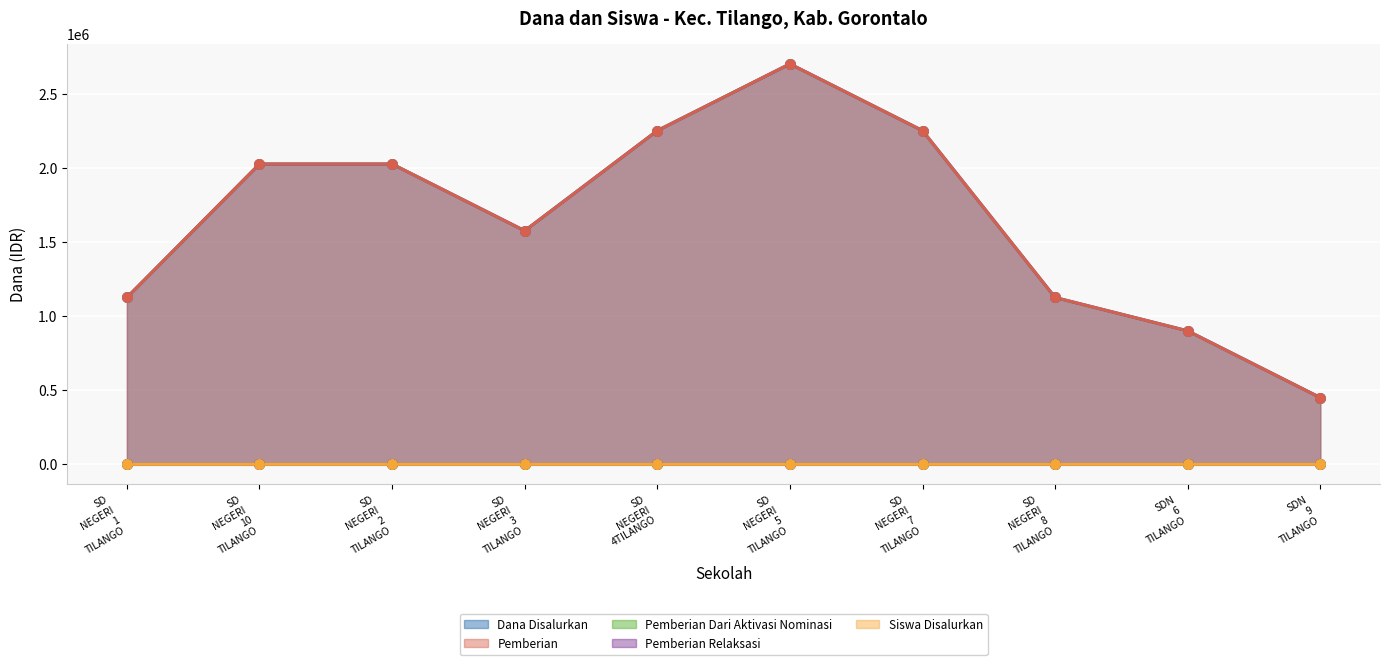

At how many categories does at least one series exceed 520692?

9